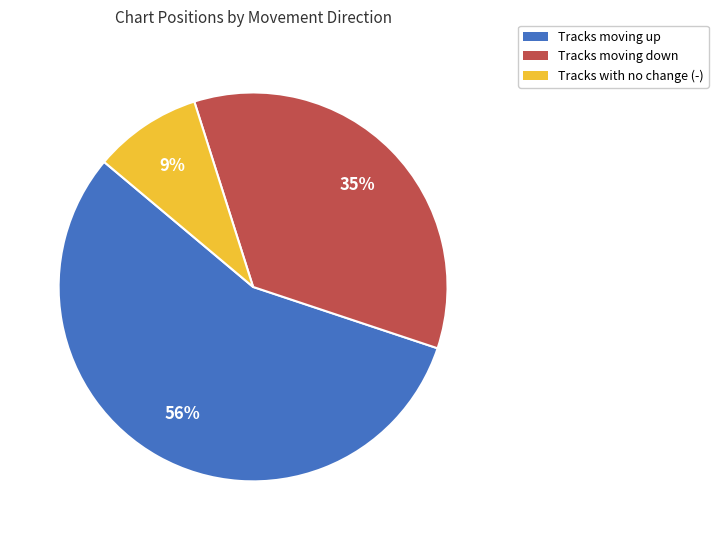

Between Tracks moving up and Tracks with no change (-), which is larger?

Tracks moving up